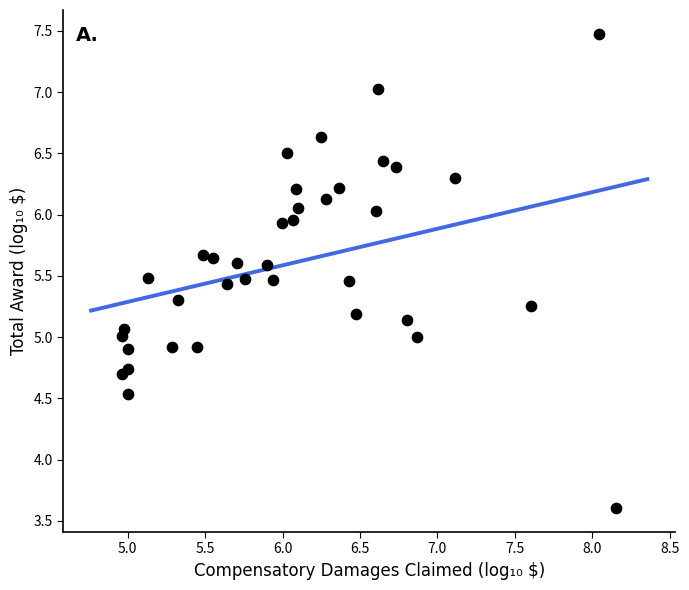

What is the range of X values (max minus min)?

3.2